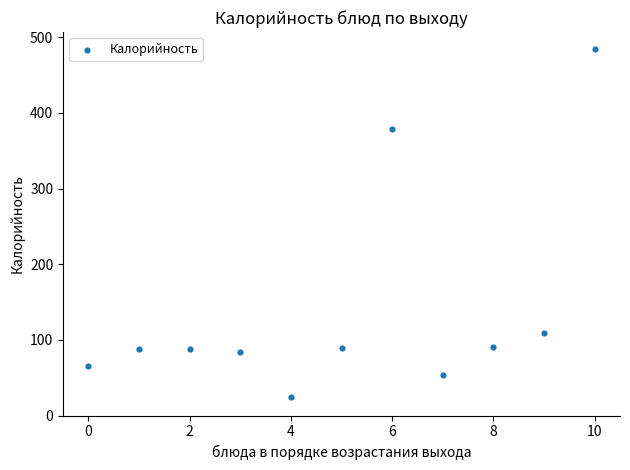

What is the range of Y values (max minus min)?

459.9